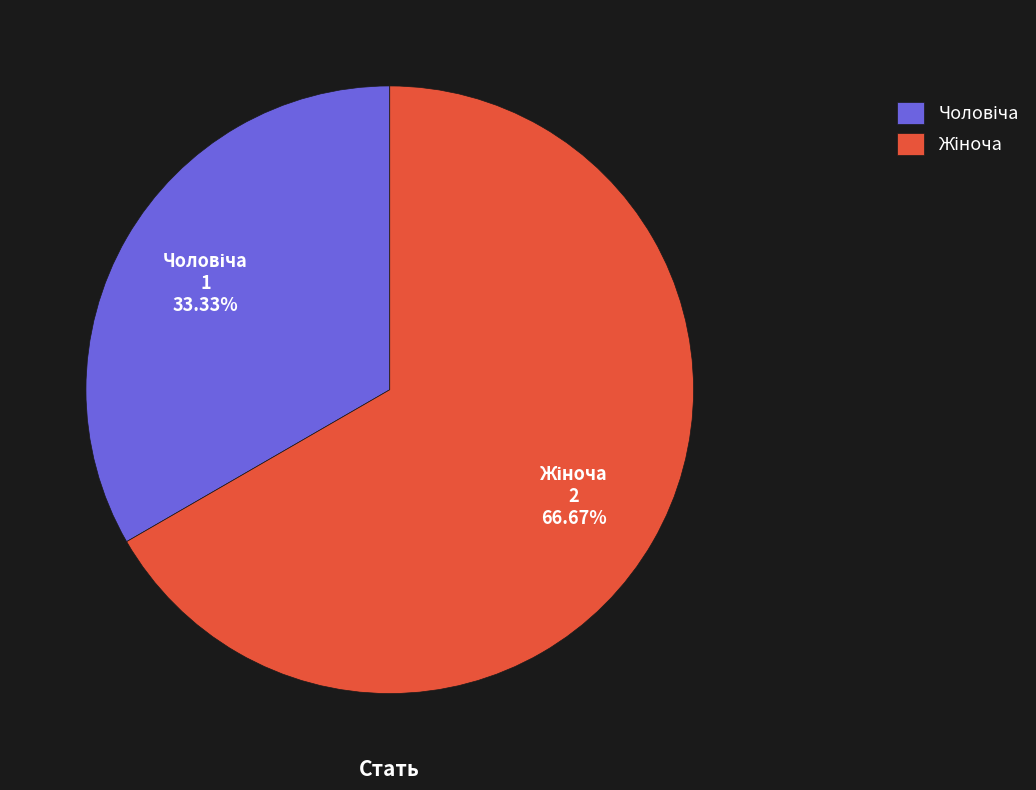

Is there a majority slice in this chart?

Yes